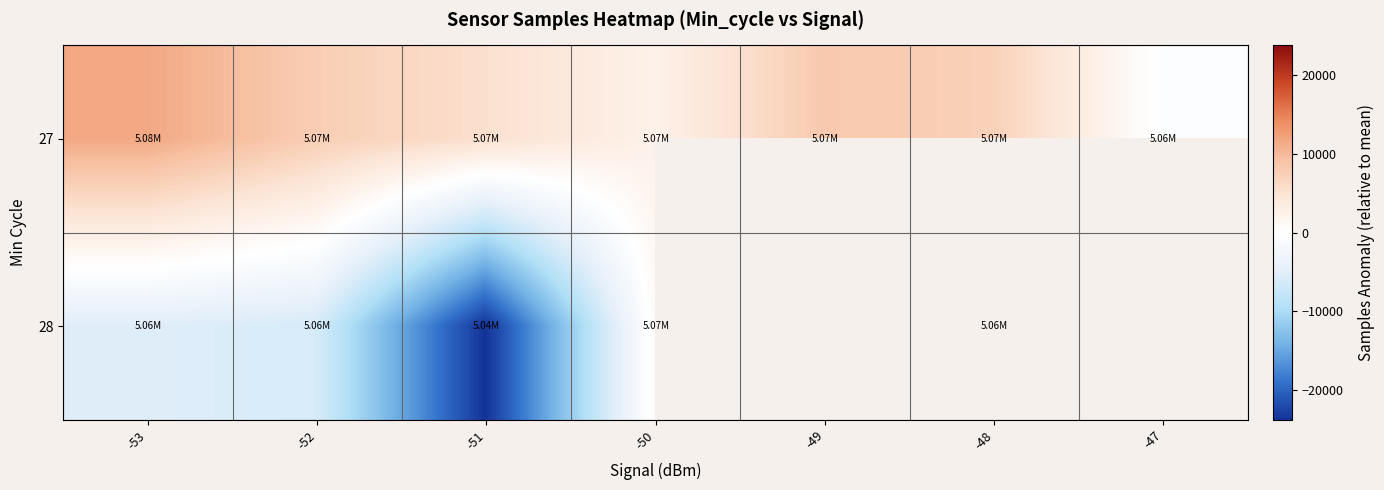

Which series has the largest total across all categories?

27